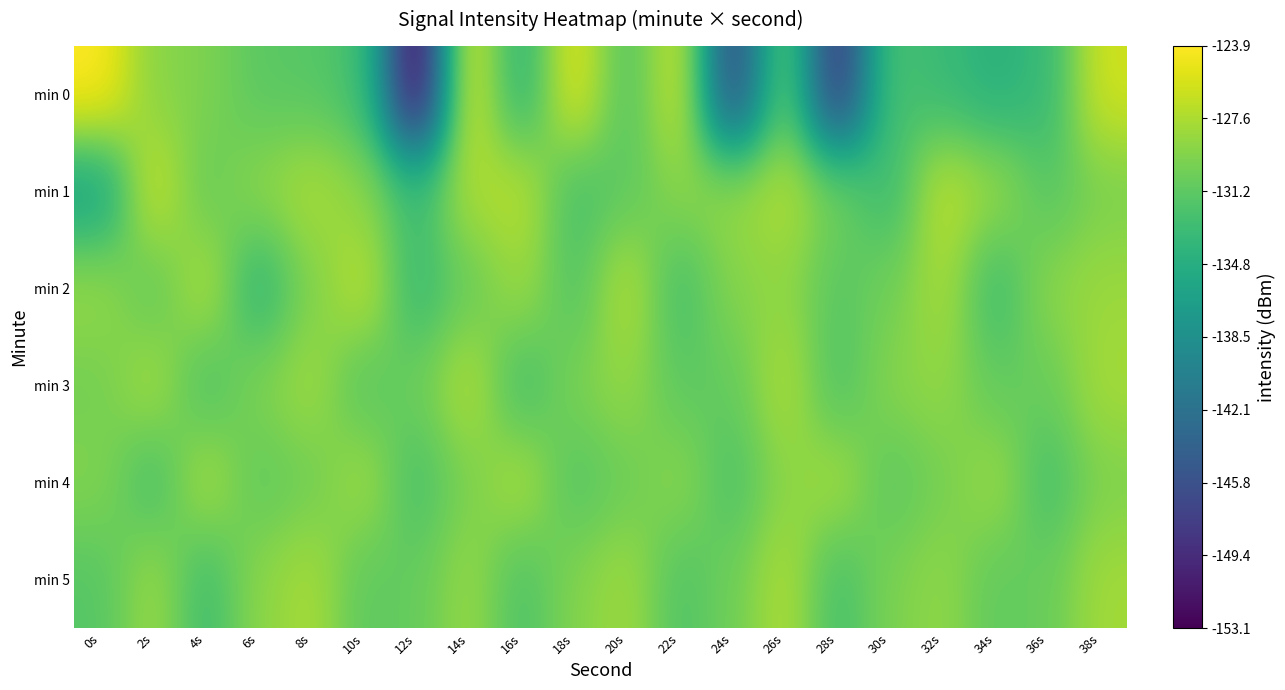

Reading right to left, transcribe all the data shown in this chart.

min 0: 38s=-126.0	36s=-133.4	34s=-134.5	32s=-133.3	30s=-132.2	28s=-148.6	26s=-130.8	24s=-146.8	22s=-125.9	20s=-131.9	18s=-125.1	16s=-134.3	14s=-125.3	12s=-153.1	10s=-132.6	8s=-131.5	6s=-131.3	4s=-129.6	2s=-129.1	0s=-123.9
min 1: 38s=-129.8	36s=-131.6	34s=-128.4	32s=-126.7	30s=-133.2	28s=-130.1	26s=-127.3	24s=-128.5	22s=-129.1	20s=-131.2	18s=-132.5	16s=-126.9	14s=-127.6	12s=-133.0	10s=-129.0	8s=-127.6	6s=-128.9	4s=-130.8	2s=-126.1	0s=-136.5
min 2: 38s=-128.3	36s=-129.0	34s=-133.1	32s=-127.7	30s=-130.2	28s=-131.5	26s=-128.8	24s=-129.3	22s=-132.6	20s=-127.1	18s=-131.9	16s=-128.2	14s=-130.7	12s=-133.4	10s=-126.8	8s=-129.6	6s=-134.1	4s=-127.3	2s=-131.2	0s=-128.5
min 3: 38s=-127.9	36s=-130.6	34s=-131.0	32s=-128.7	30s=-129.2	28s=-132.1	26s=-127.4	24s=-130.9	22s=-131.3	20s=-128.6	18s=-129.7	16s=-132.8	14s=-127.2	12s=-130.4	10s=-131.7	8s=-128.1	6s=-129.5	4s=-132.3	2s=-127.8	0s=-130.1
min 4: 38s=-129.6	36s=-132.6	34s=-128.2	32s=-130.0	30s=-131.4	28s=-127.8	26s=-129.1	24s=-132.2	22s=-128.9	20s=-130.5	18s=-131.8	16s=-127.5	14s=-129.8	12s=-132.4	10s=-128.0	8s=-130.3	6s=-131.1	4s=-127.6	2s=-132.7	0s=-129.4
min 5: 38s=-128.0	36s=-130.6	34s=-131.1	32s=-128.8	30s=-129.7	28s=-132.5	26s=-127.4	24s=-130.3	22s=-131.9	20s=-128.1	18s=-129.4	16s=-132.1	14s=-128.5	12s=-130.8	10s=-131.2	8s=-127.7	6s=-129.0	4s=-132.9	2s=-128.3	0s=-131.6